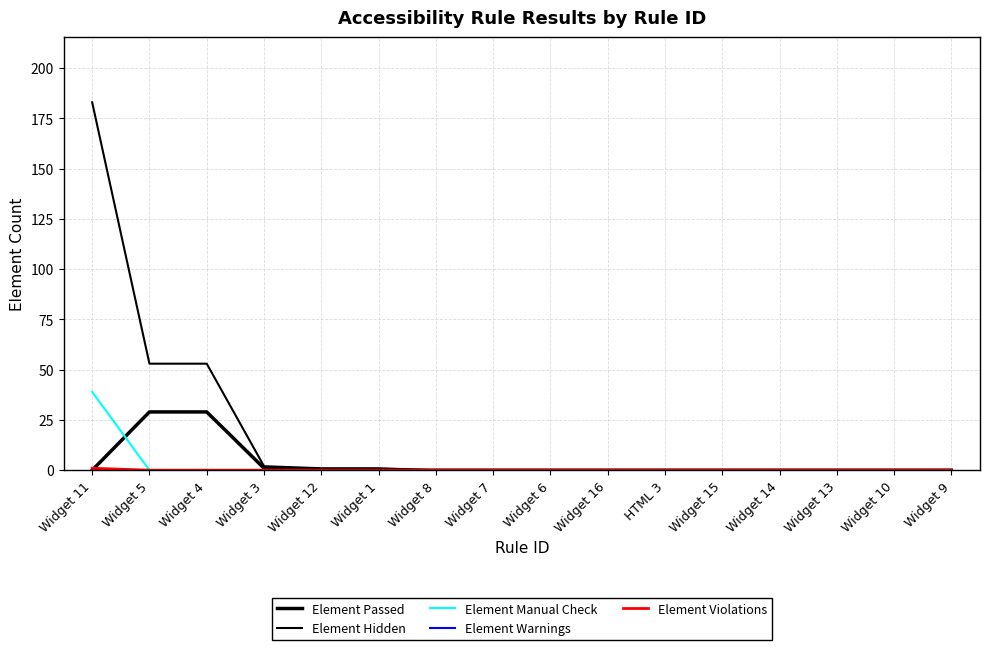

Which series has the largest total across all categories?

Element Hidden